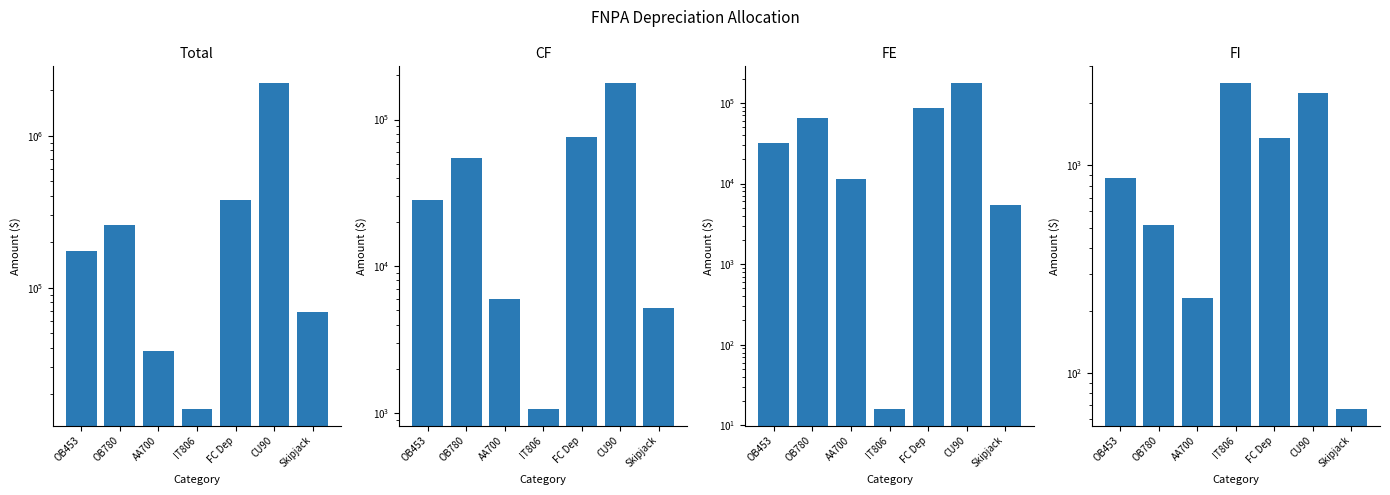

Which series has the largest total across all categories?

Total